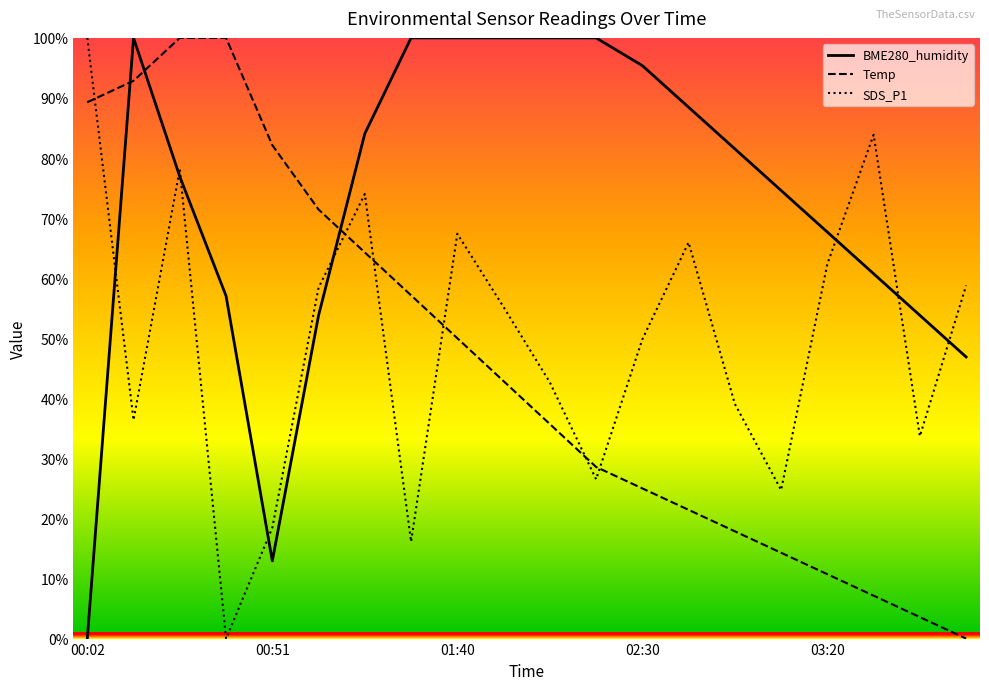

What is the highest value of the BME280_humidity series?

100.0